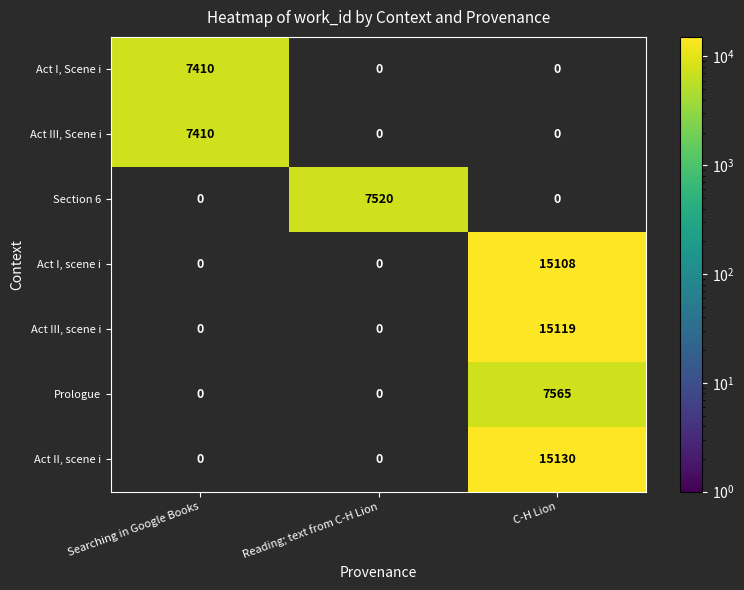

What is the maximum value shown in the chart?

15130